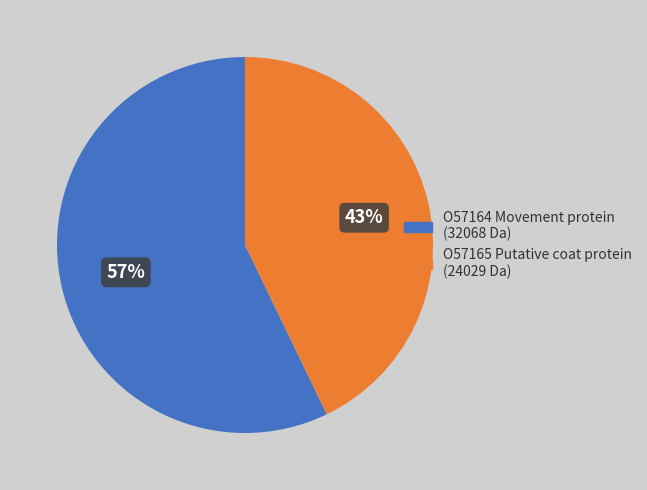

To the nearest percent, what is the average slice percentage?

50%